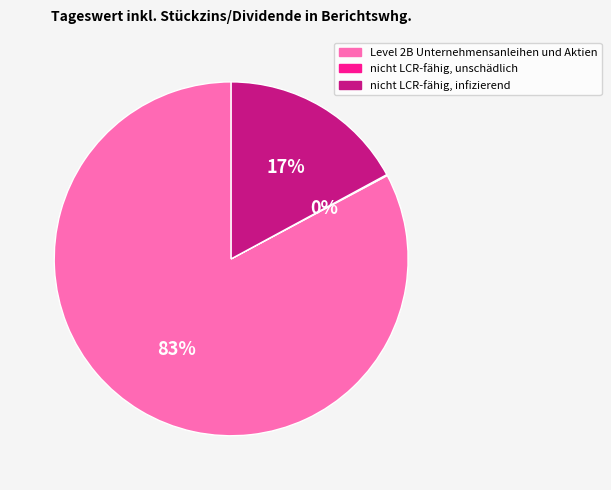

Does Level 2B Unternehmensanleihen und Aktien account for over 50% of the chart?

Yes